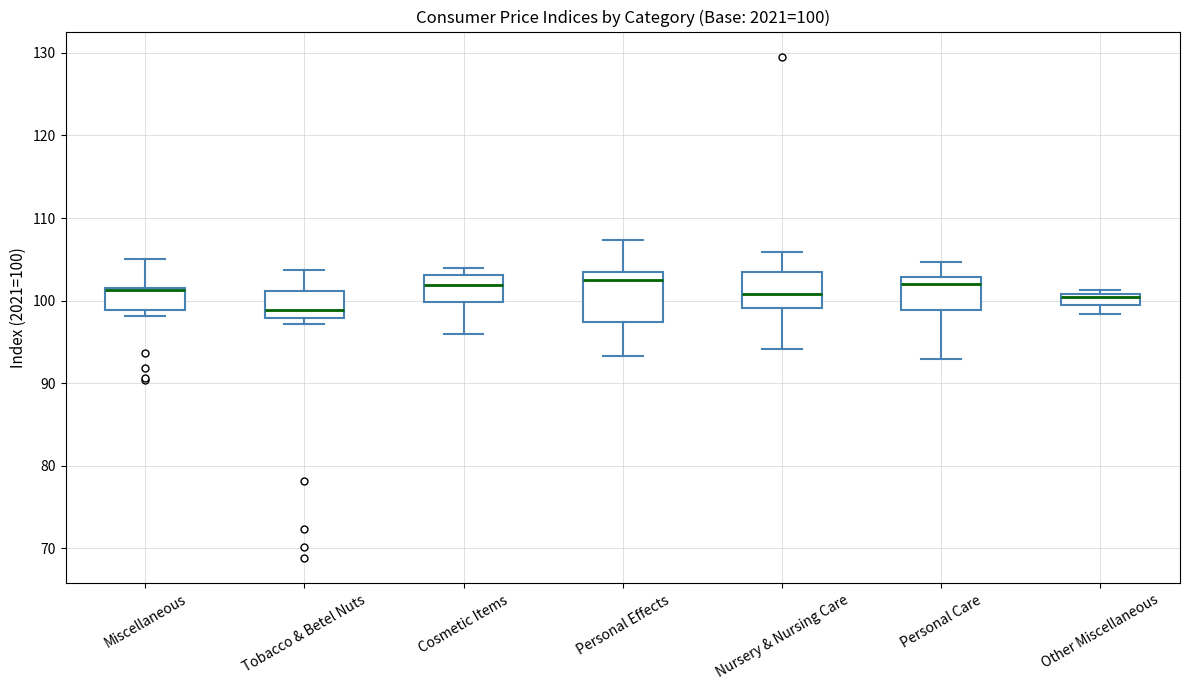

Which box is the tallest, from its lower edge to its upper edge?

Personal Effects